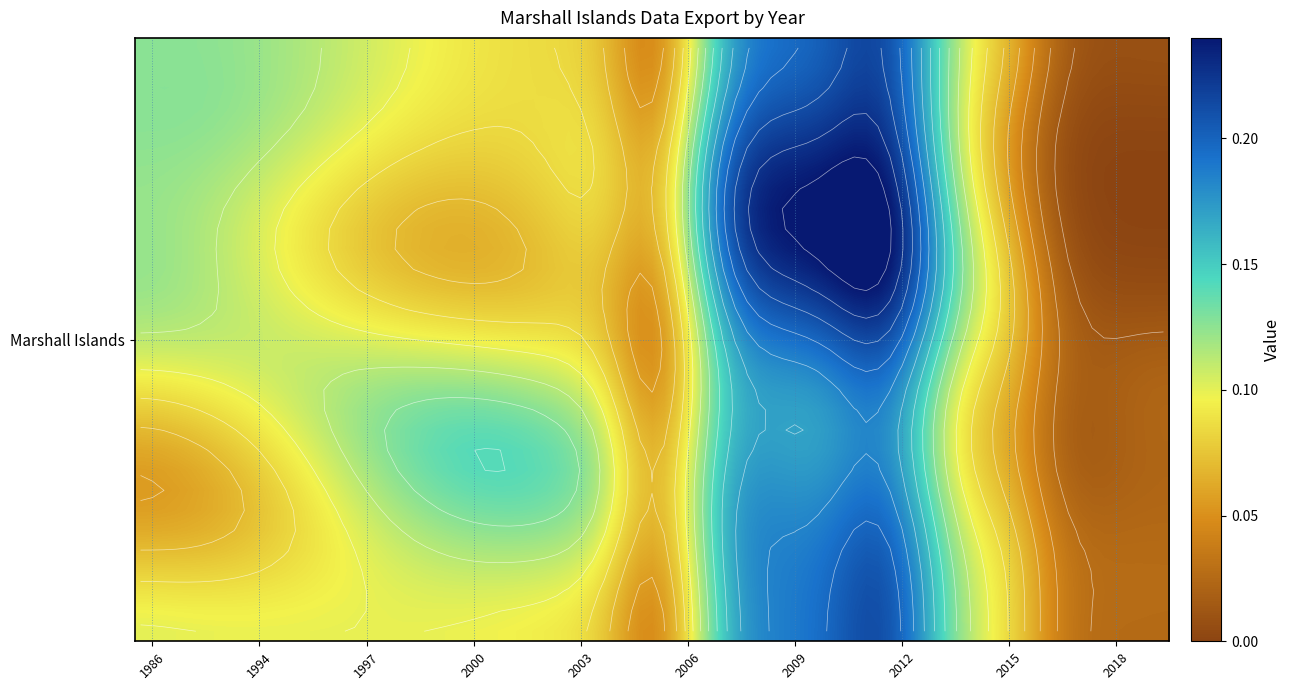

Count the number of data series in this chart.

1